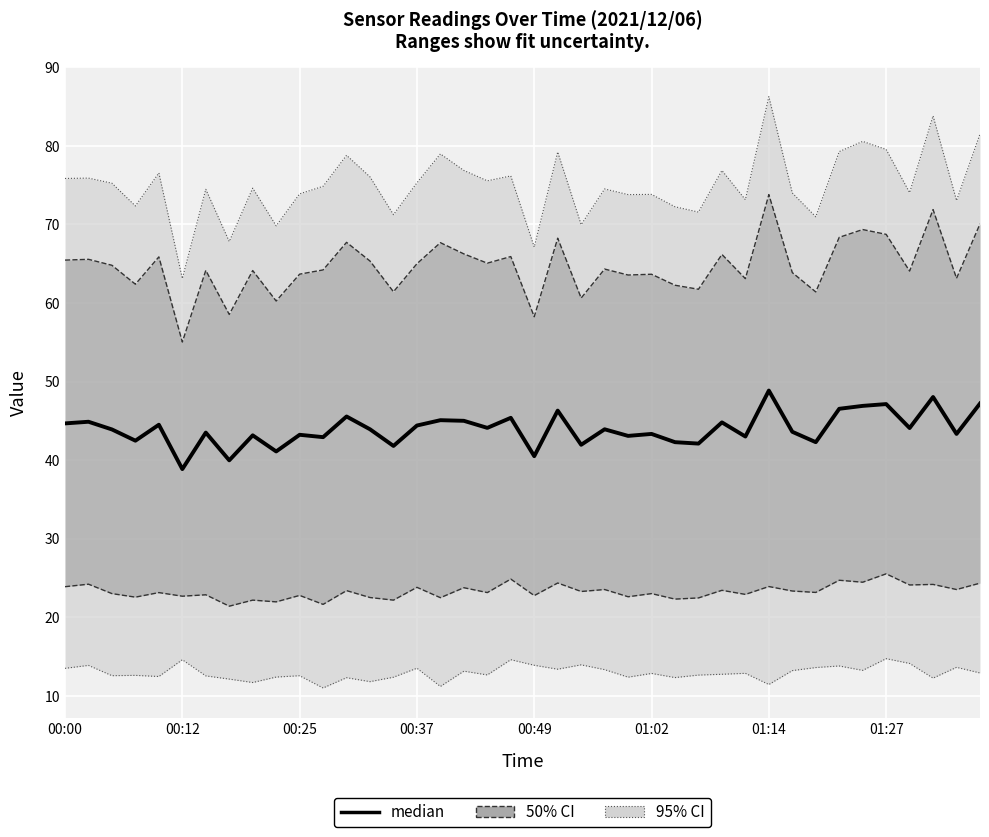

At which label does the data first exceed 43?

00:00